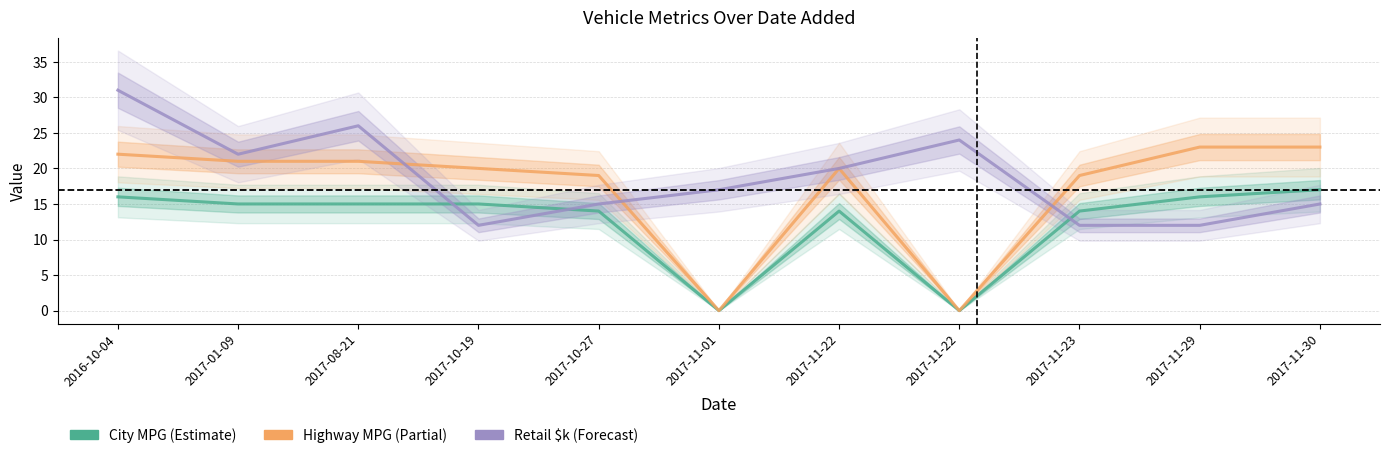

The Highway MPG series shows 23.0 at 2017-11-30. True or false?

True